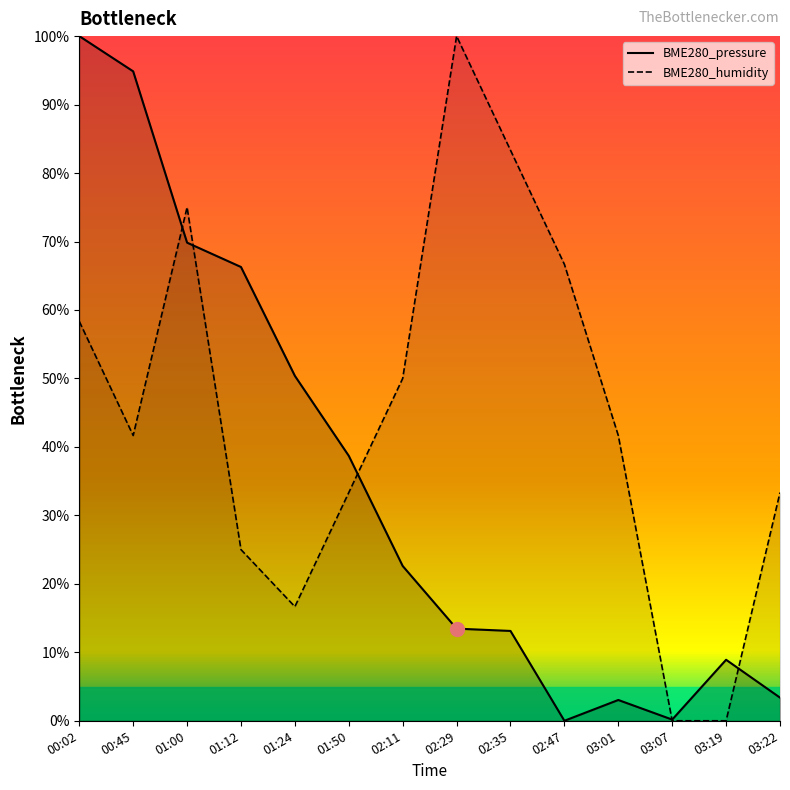

What is the difference between the maximum and minimum values in the BME280_humidity series?

100.0